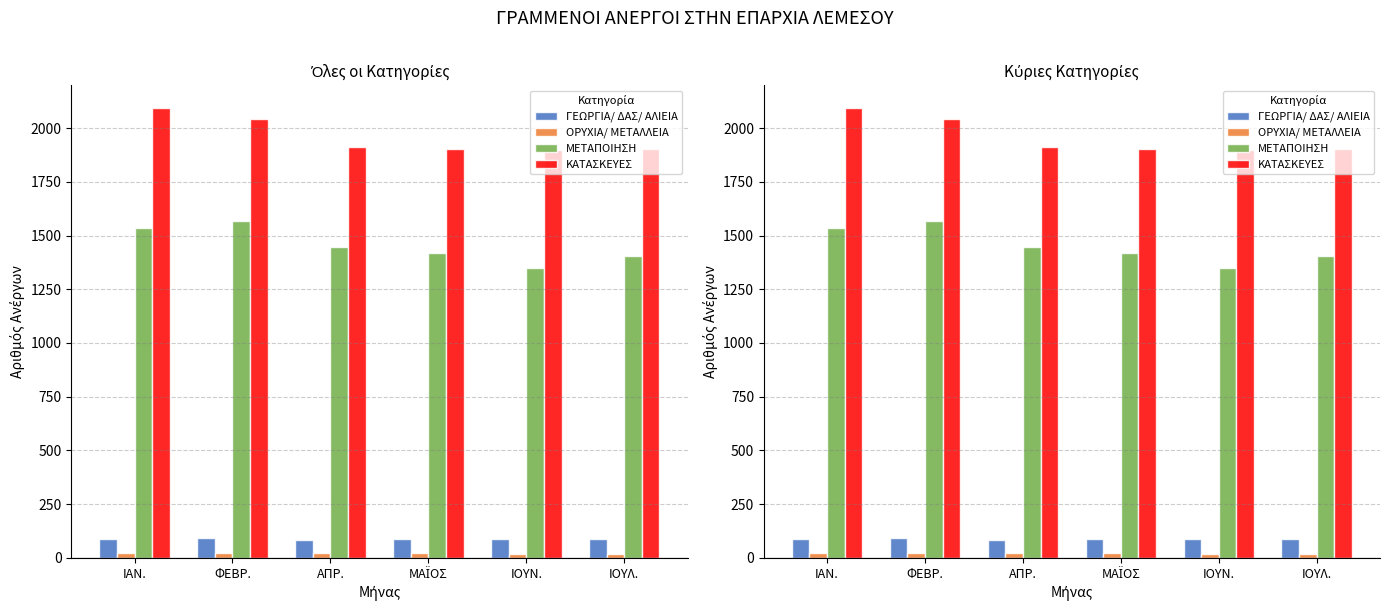

The value of ΜΕΤΑΠΟΙΗΣΗ at ΦΕΒΡ. is 1568. True or false?

True